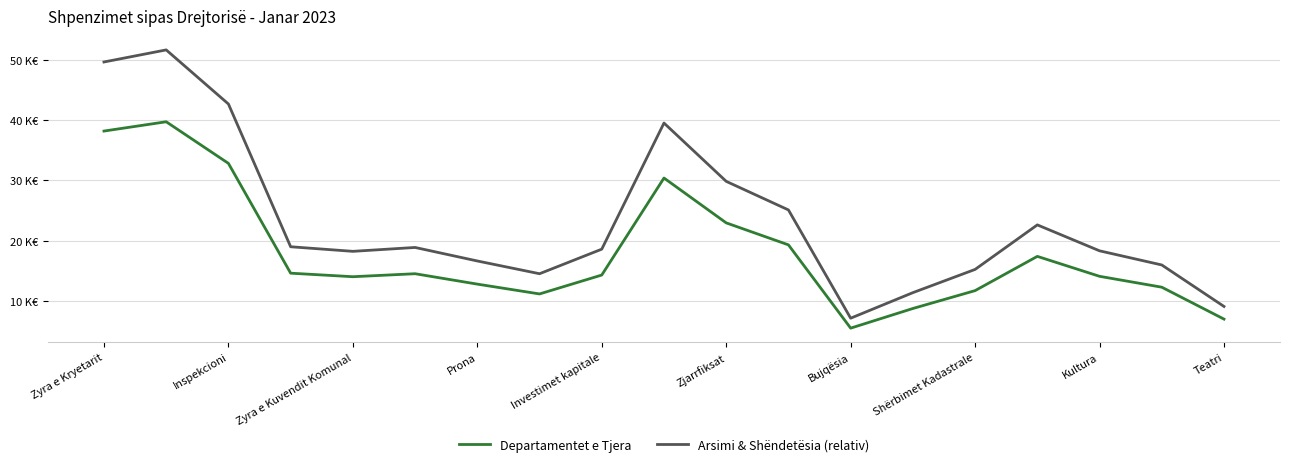

What are all the series names shown in the legend?

Departamentet e Tjera, Arsimi & Shëndetësia (relativ)